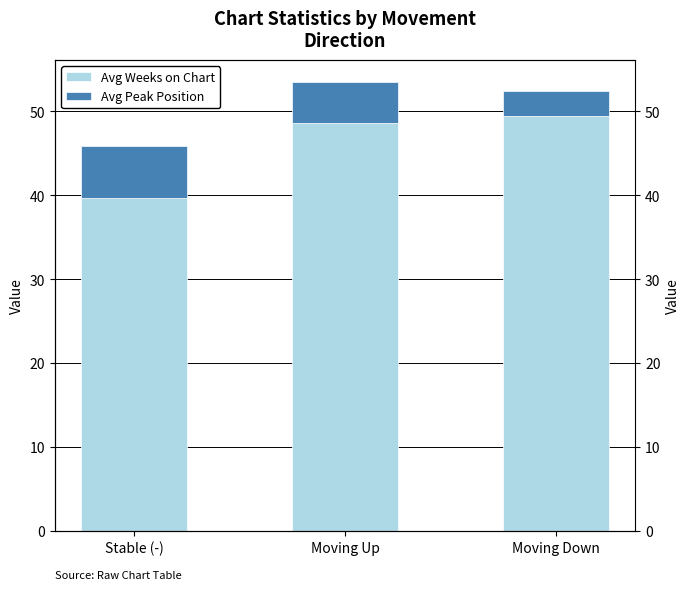

Are the bars horizontal?

No